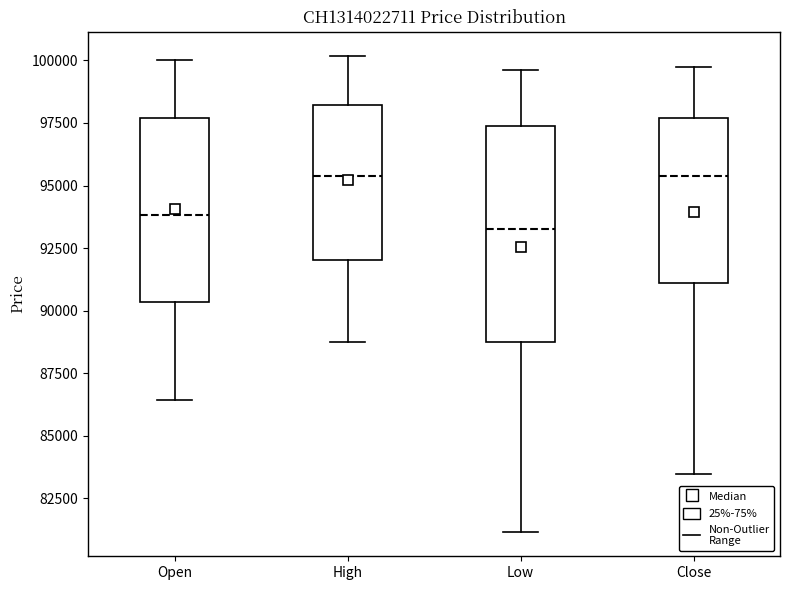

Which box is the tallest, from its lower edge to its upper edge?

Low